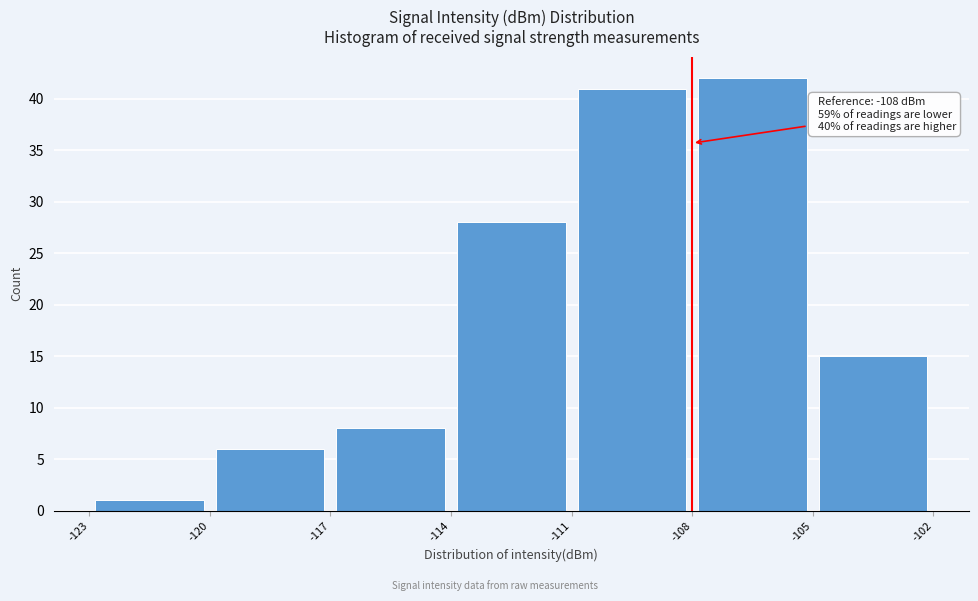

Over which range of the x-axis is the bar tallest?

-108 to -105